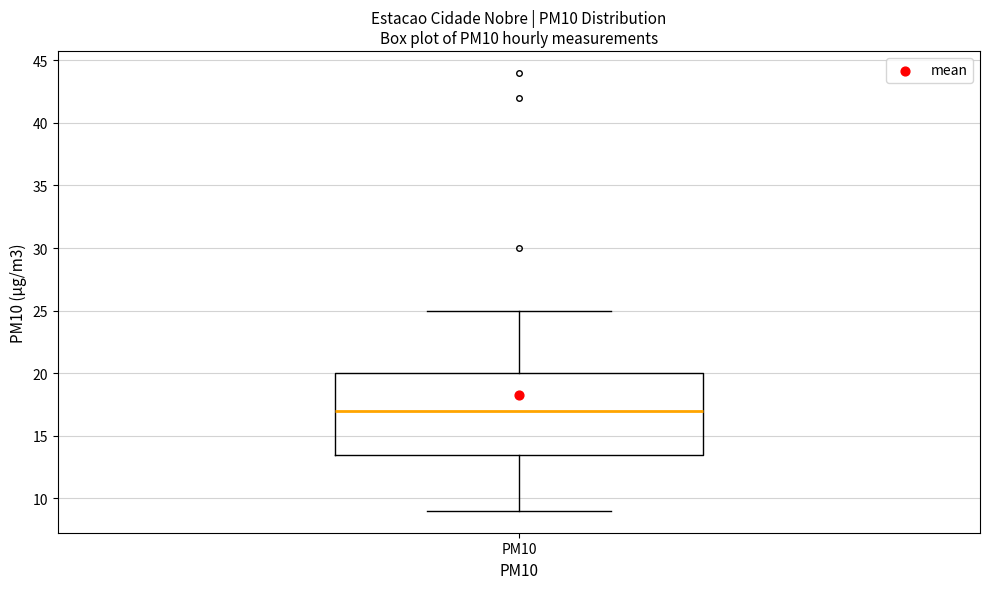

Where is the lower edge of the box for PM10 on the y-axis? The values are not printed on the chart, so give them approximately, as read against the axis.

13.5